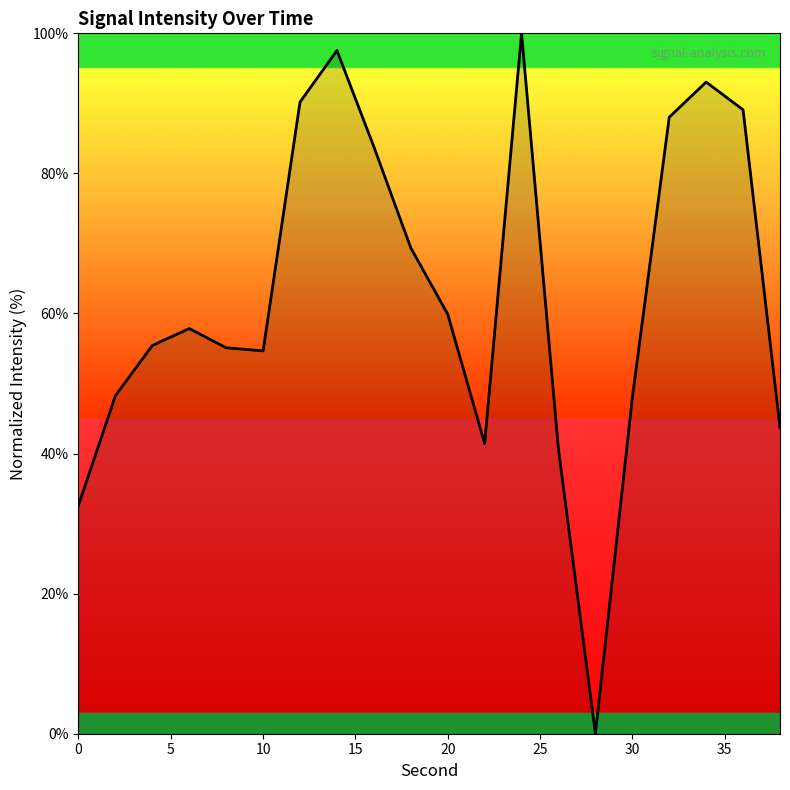

What is the maximum value shown in the chart?

100.0